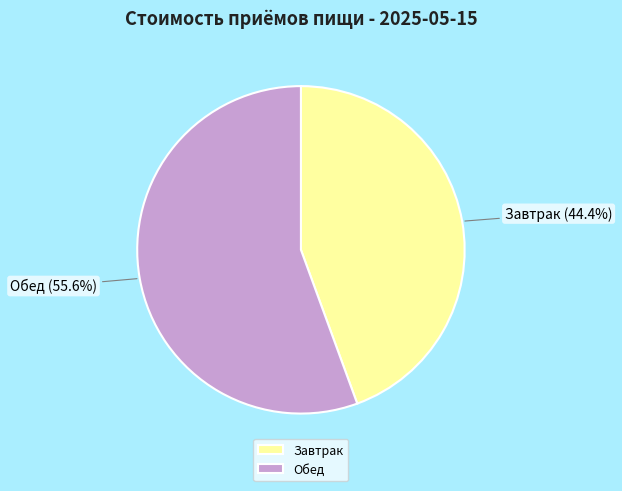

To the nearest percent, what is the difference between the Завтрак and Обед slice percentages?

11%